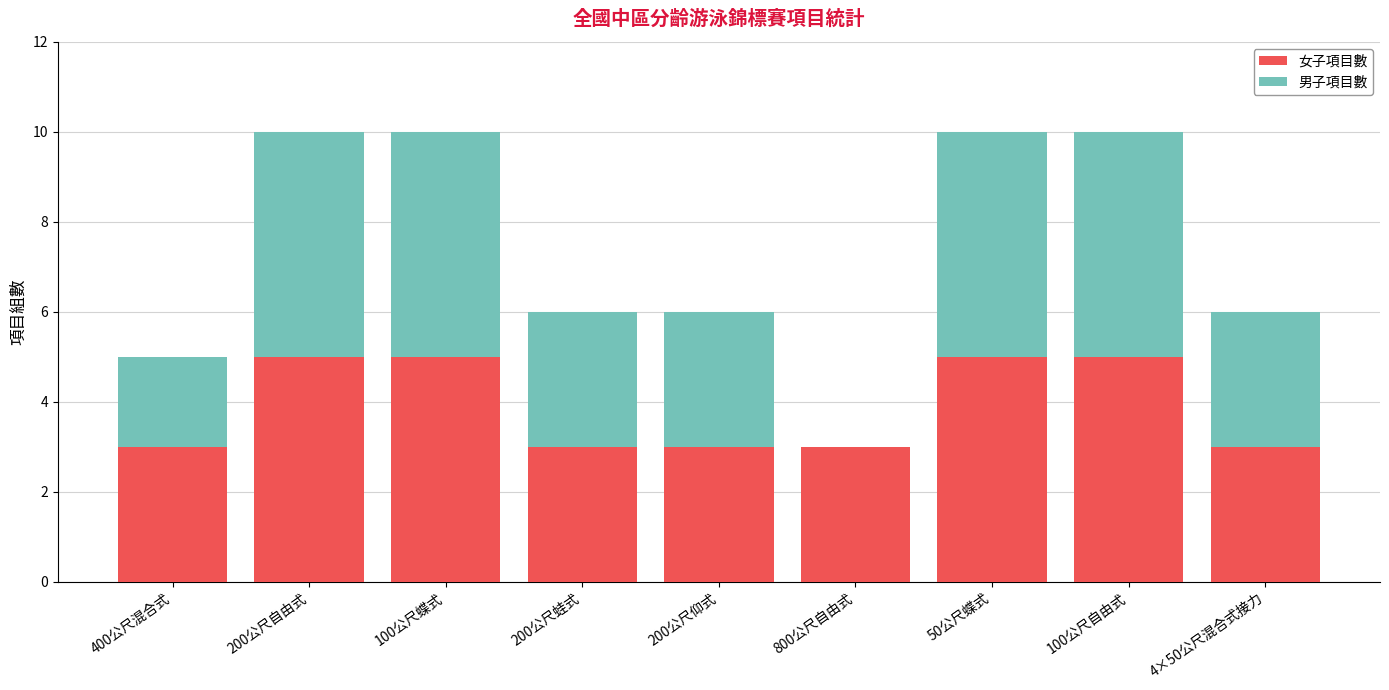

What is the total value across all series at 200公尺自由式?

10